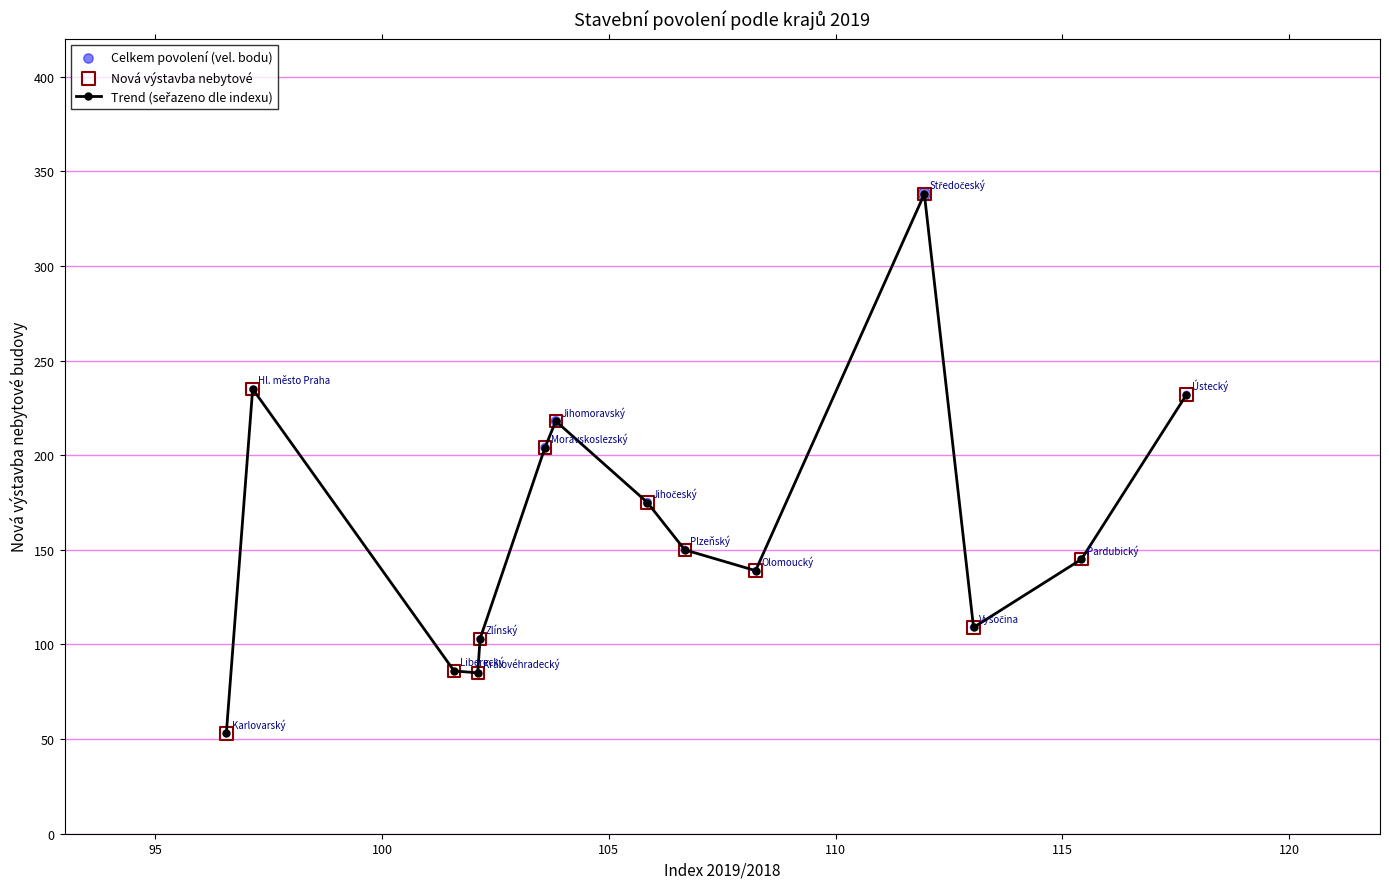

What is the sum of all values?

2272